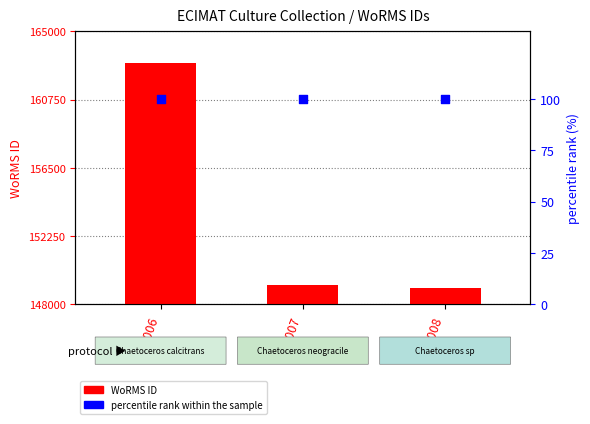

Which series has the largest total across all categories?

WoRMS ID